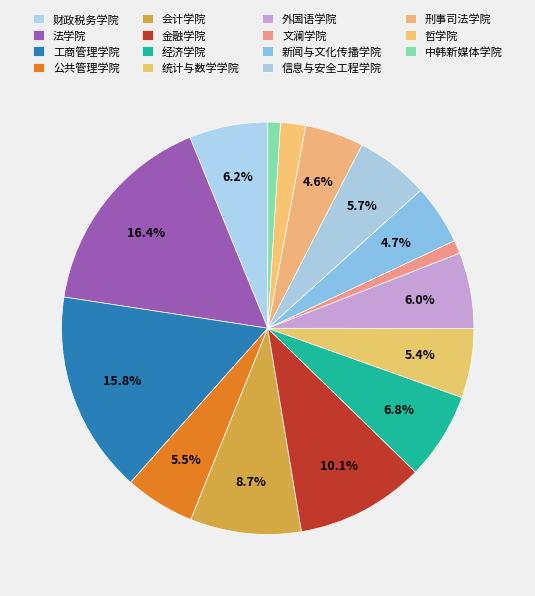

Combined, do 统计与数学学院 and 法学院 account for over 50%?

No